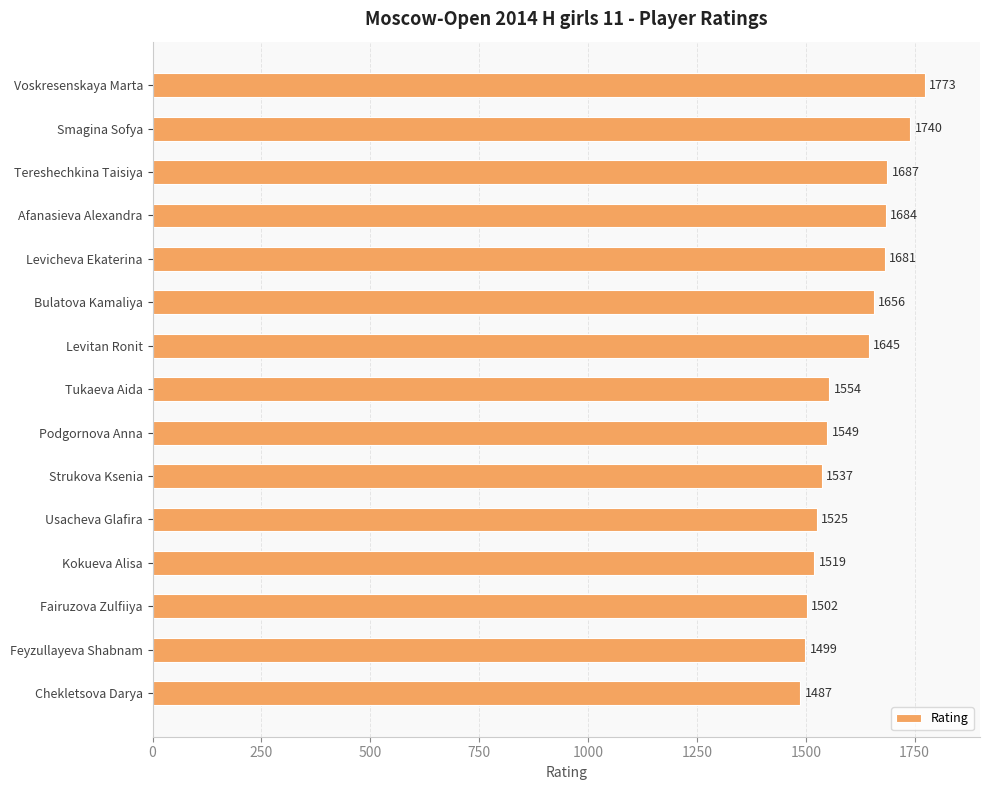

True or false: the data shows 1740 at Smagina Sofya.

True